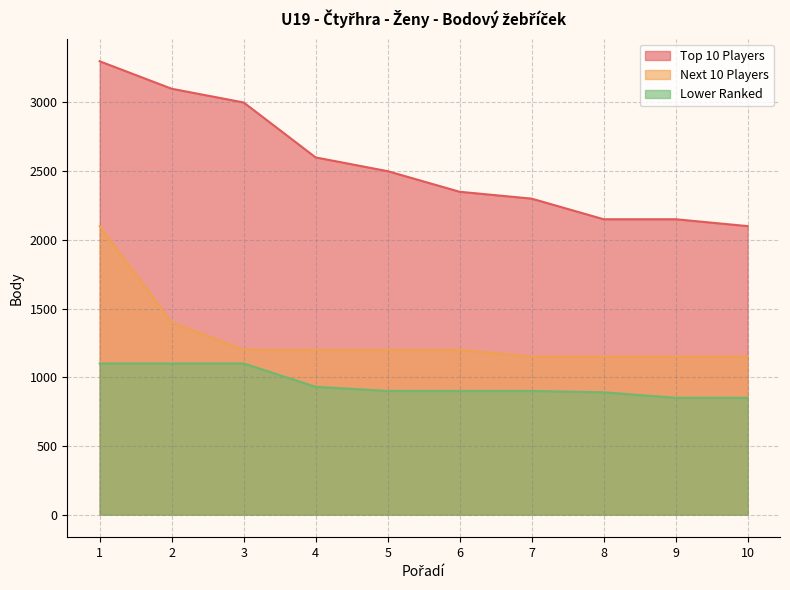

Reading left to right, list all the values displayed in this chart.

Top 10 Players: 3300	3100	3000	2600	2500	2350	2300	2150	2150	2100
Next 10 Players: 2100	1400	1200	1200	1200	1200	1150	1150	1150	1150
Lower Ranked: 1100	1100	1100	930	900	900	900	890	850	850